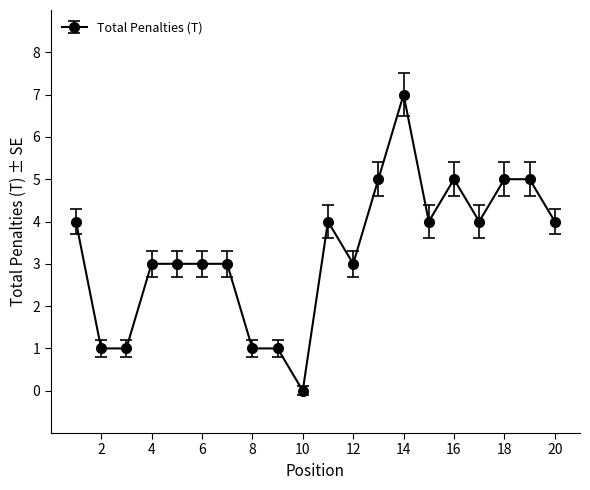

How many lines are shown in the chart?

1